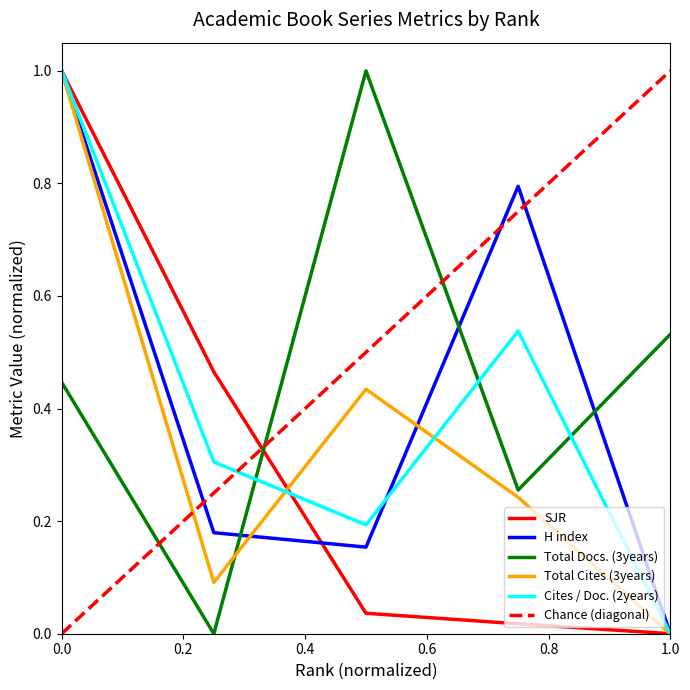

Which series ends up on top after the final intersection of Cites / Doc. (2years) and Total Cites (3years)?

Cites / Doc. (2years)